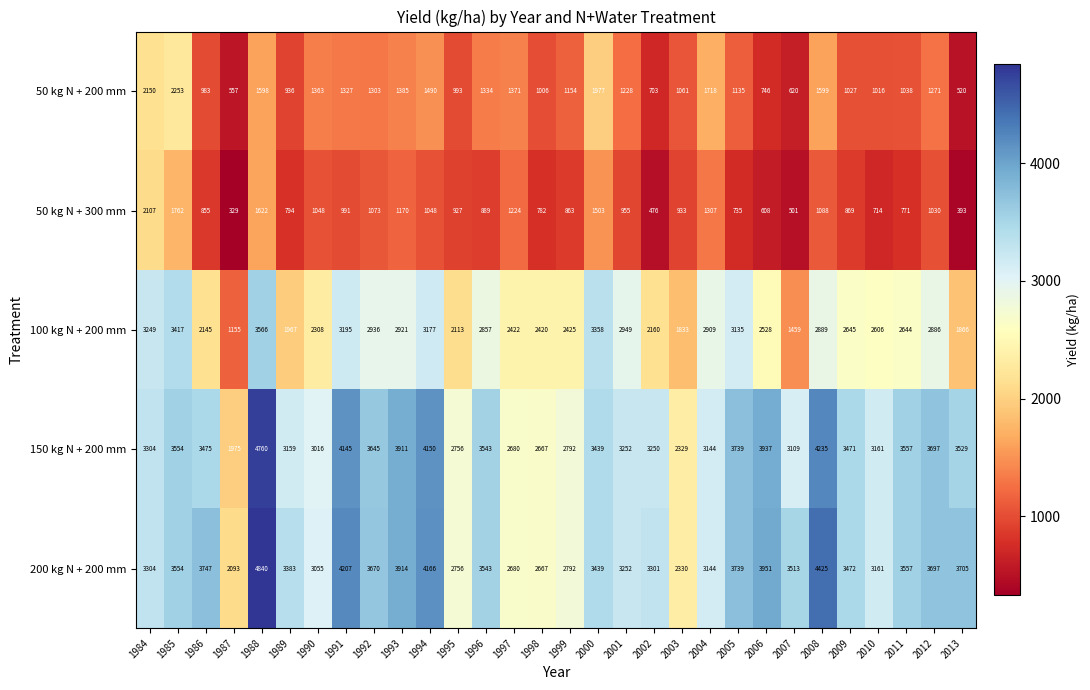

Between 1990 and 2001, which series saw the biggest shift?

100 kg N + 200 mm